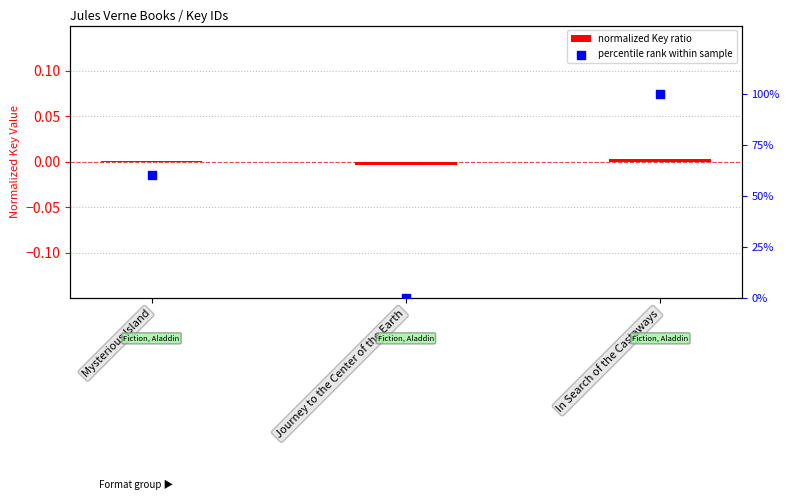

Which series has the widest spread of Y values?

percentile rank within sample